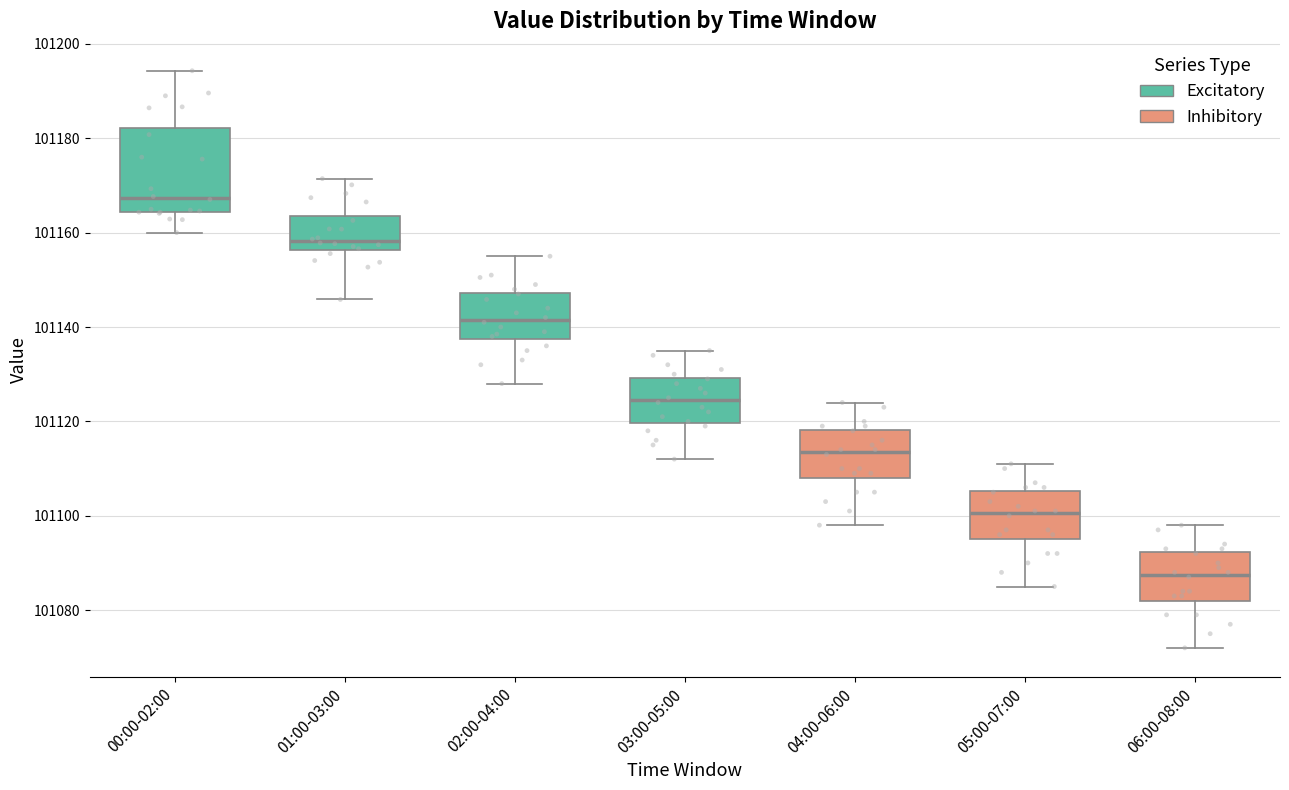

Reading left to right, read every box against the y-axis: the position of its median line, the range the box covers, and the ends of its whiskers. The values are not printed on the chart, so give them approximately, as read against the axis.

00:00-02:00: median 101168, box 101164 to 101182, whiskers 101160 to 101194
01:00-03:00: median 101158, box 101156 to 101164, whiskers 101146 to 101172
02:00-04:00: median 101142, box 101138 to 101148, whiskers 101128 to 101156
03:00-05:00: median 101124, box 101120 to 101130, whiskers 101112 to 101136
04:00-06:00: median 101114, box 101108 to 101118, whiskers 101098 to 101124
05:00-07:00: median 101100, box 101096 to 101106, whiskers 101086 to 101112
06:00-08:00: median 101088, box 101082 to 101092, whiskers 101072 to 101098